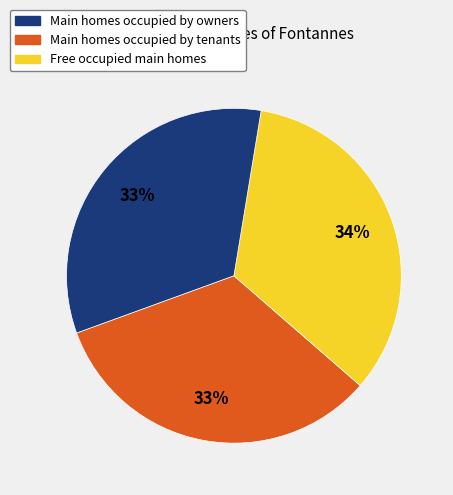

Combined, do Main homes occupied by tenants and Main homes occupied by owners account for over 50%?

Yes